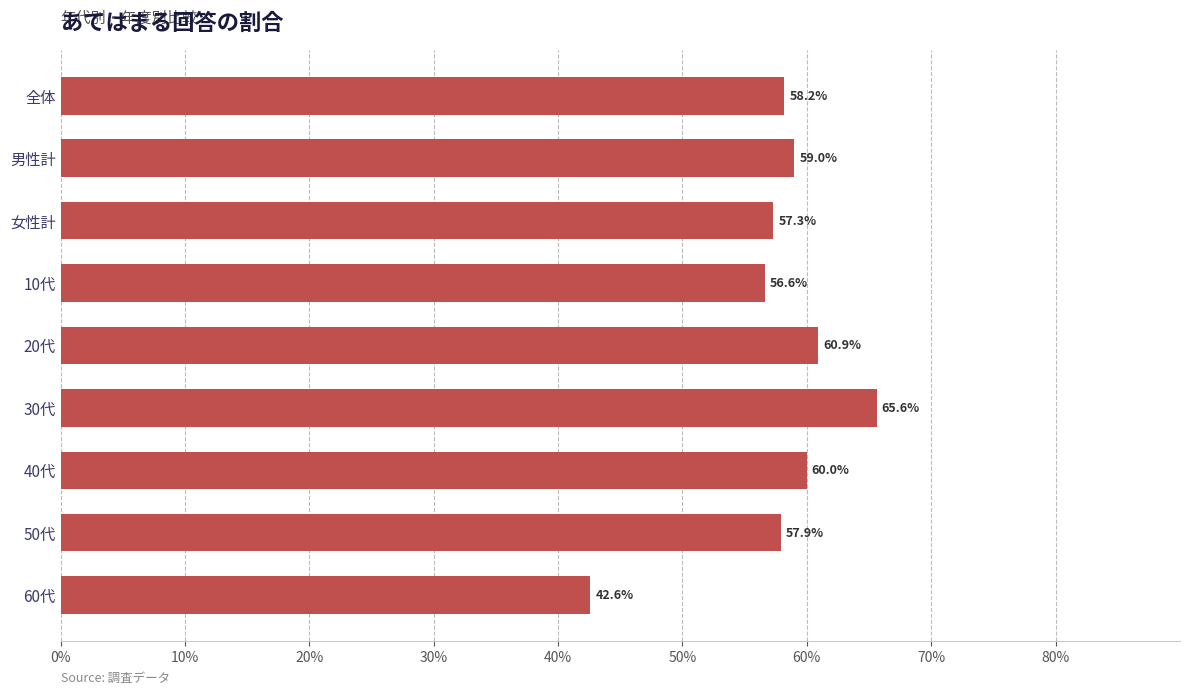

Are the bars horizontal?

Yes